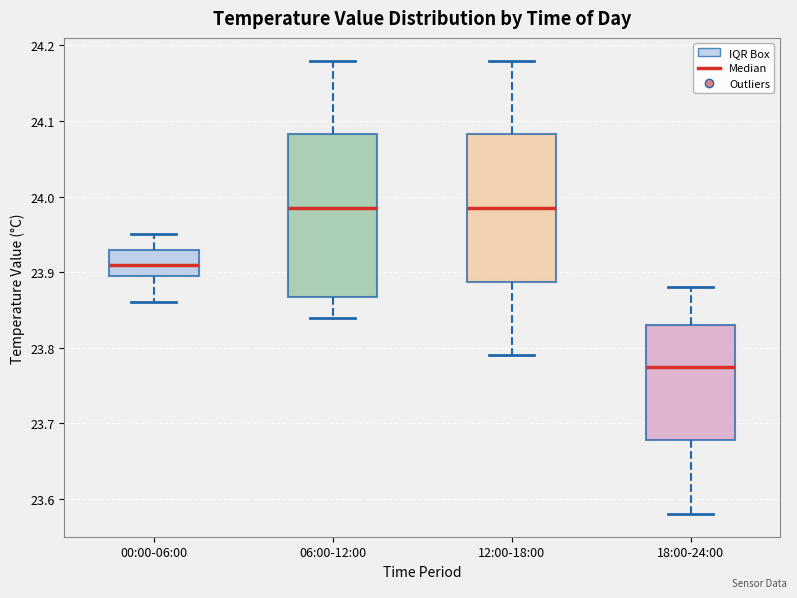

Reading left to right, read every box against the y-axis: the position of its median line, the range the box covers, and the ends of its whiskers. The values are not printed on the chart, so give them approximately, as read against the axis.

00:00-06:00: median 23.91, box 23.90 to 23.93, whiskers 23.86 to 23.95
06:00-12:00: median 23.99, box 23.87 to 24.08, whiskers 23.84 to 24.18
12:00-18:00: median 23.99, box 23.89 to 24.08, whiskers 23.79 to 24.18
18:00-24:00: median 23.78, box 23.68 to 23.83, whiskers 23.58 to 23.88